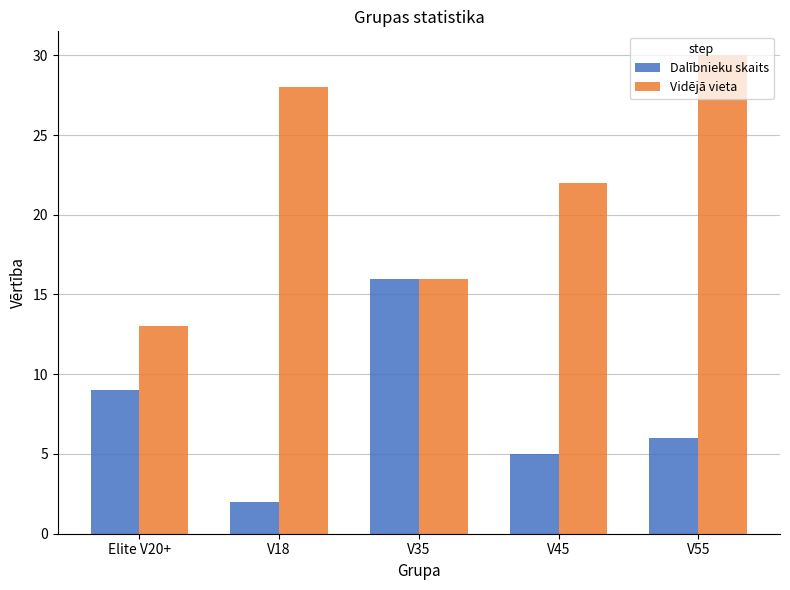

What are all the series names shown in the legend?

Dalībnieku skaits, Vidējā vieta